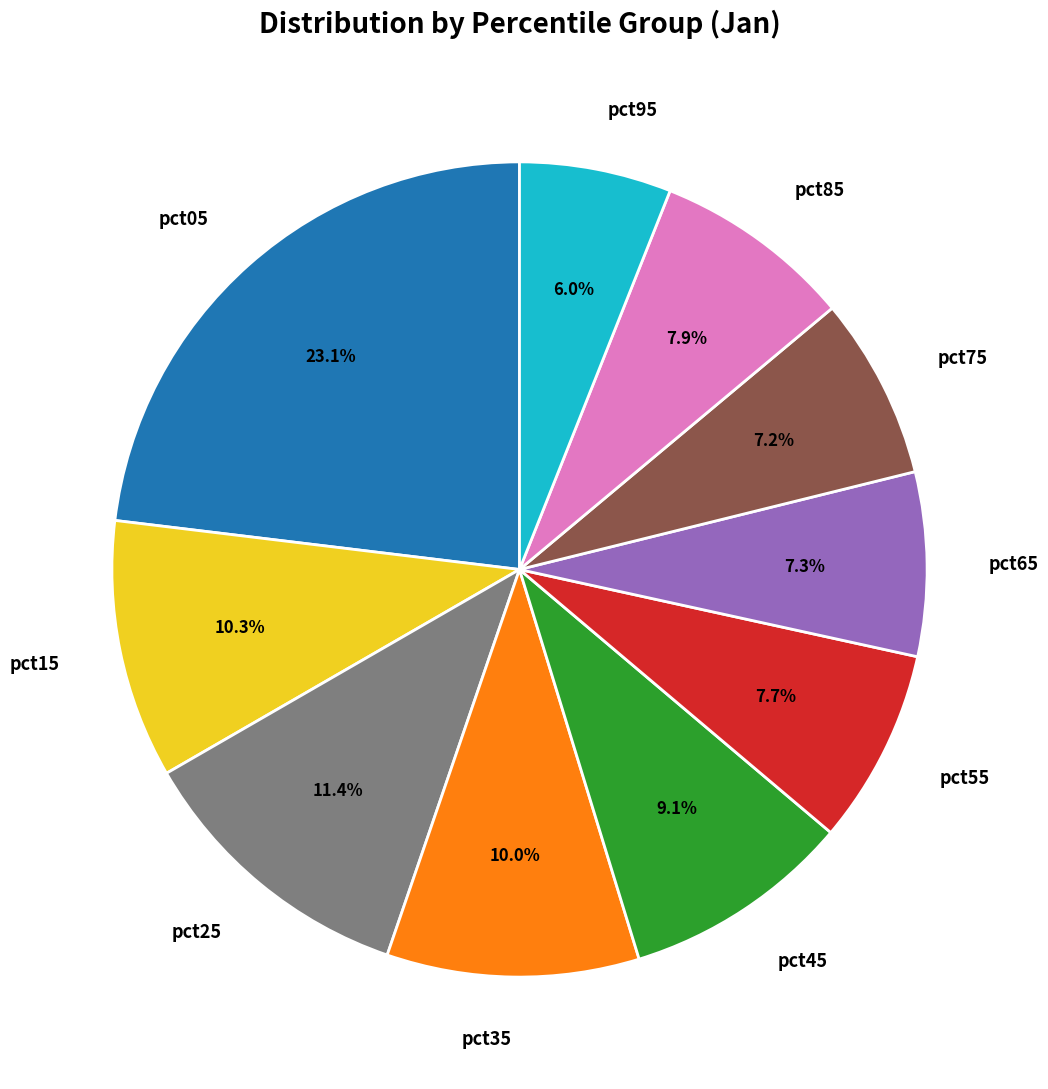

Approximately how many times larger is the value at pct45 compared to pct75?

1.3